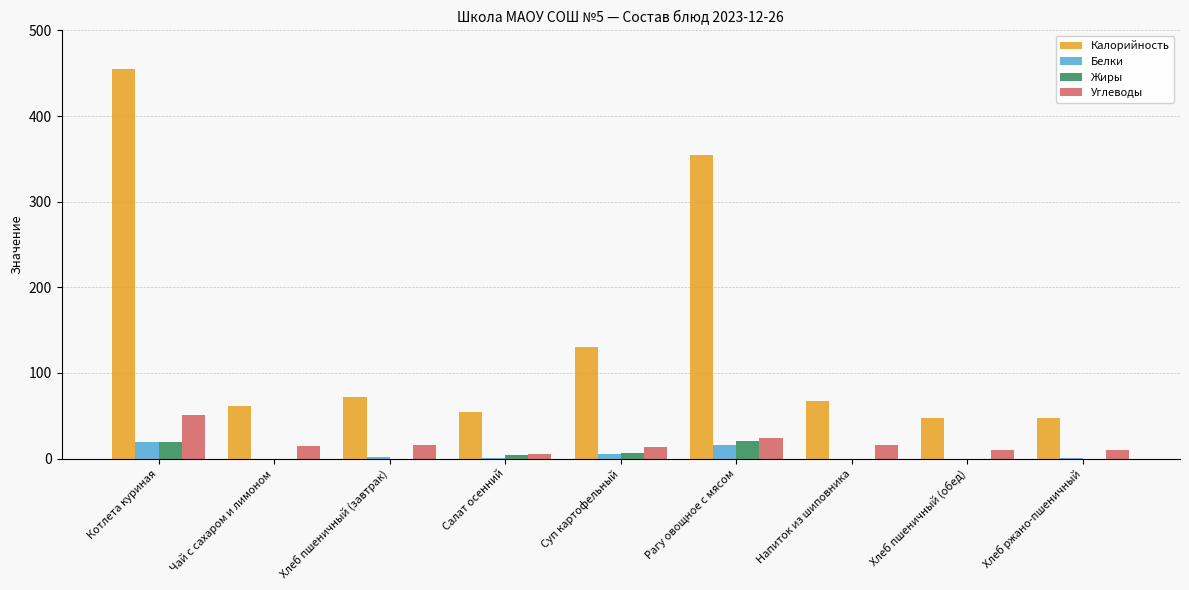

Between Котлета куриная and Чай с сахаром и лимоном, which series saw the biggest shift?

Калорийность